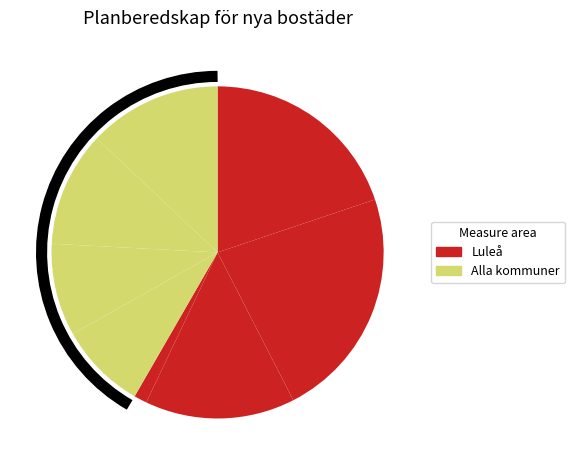

Is there a majority slice in this chart?

No